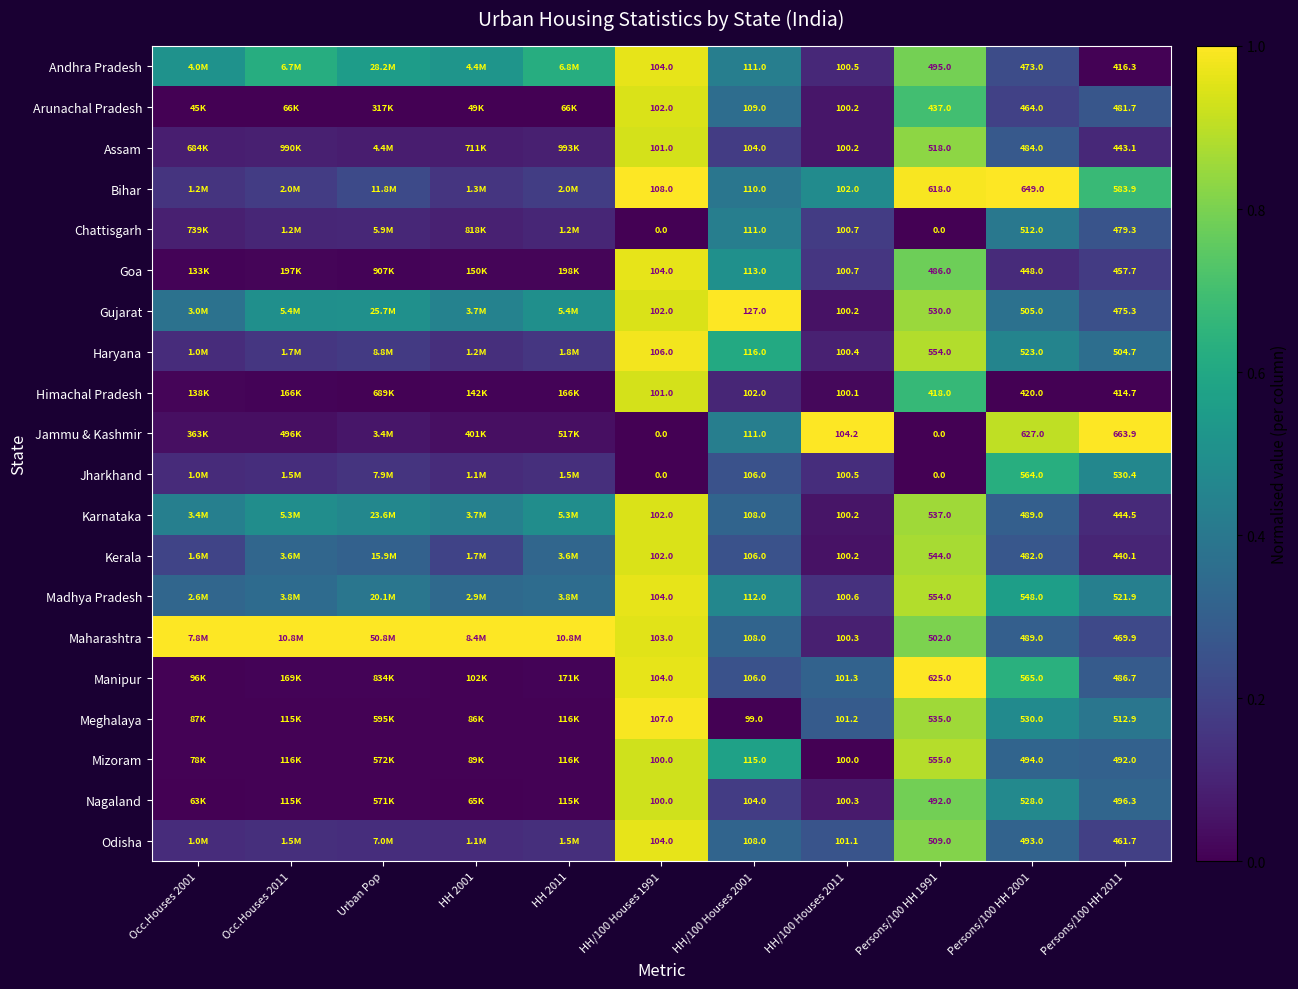

Count the number of data series in this chart.

20